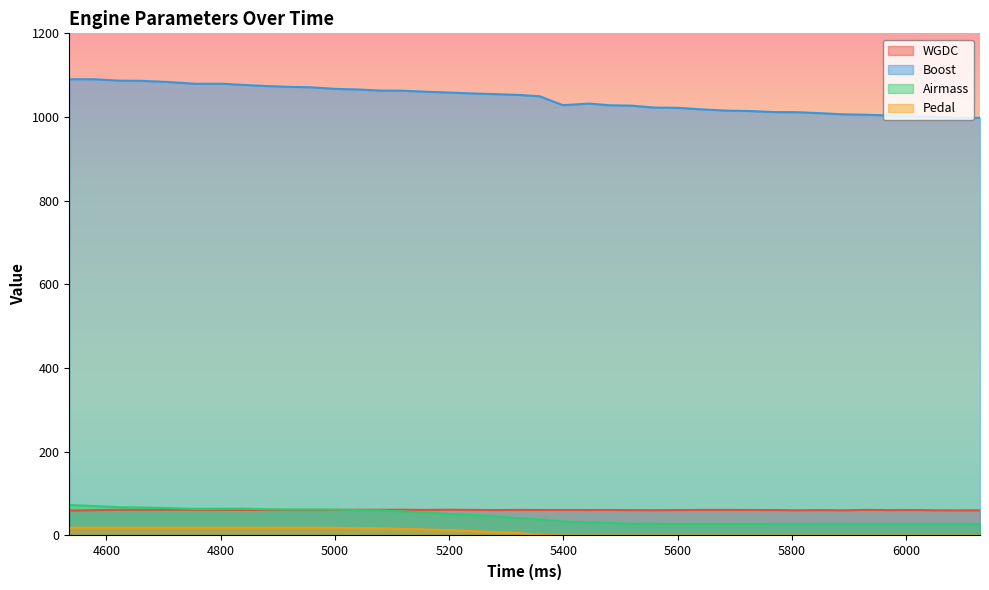

What are all the series names shown in the legend?

WGDC, Boost, Airmass, Pedal